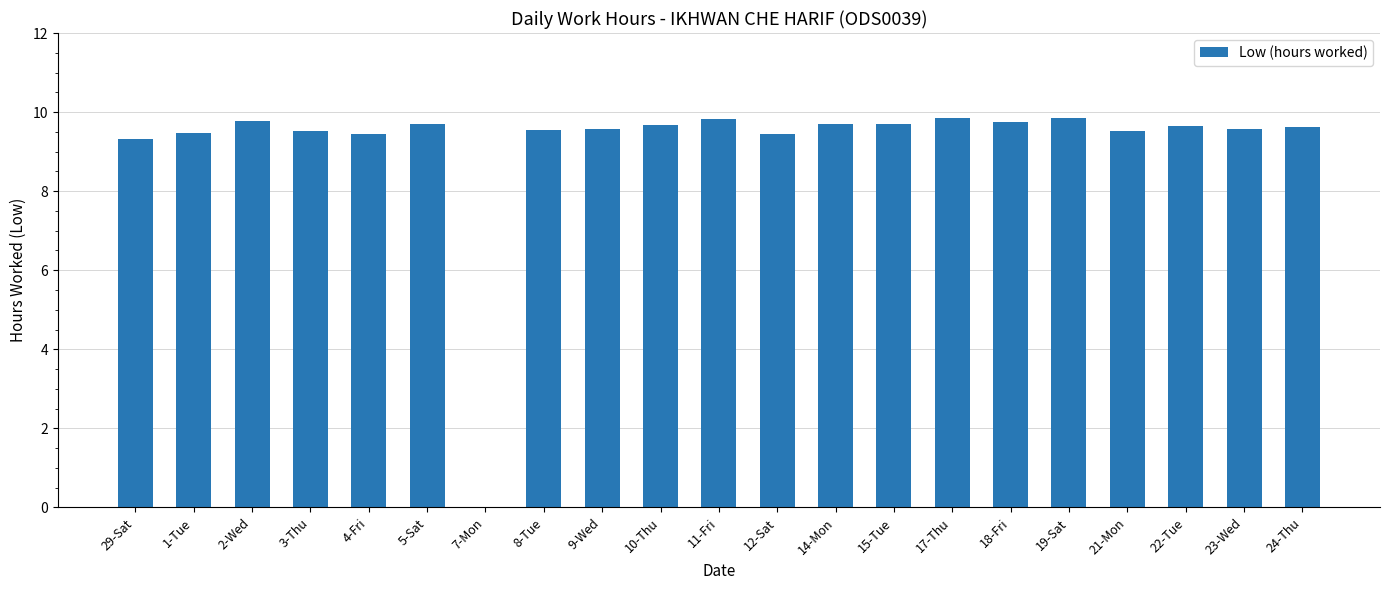

What is the sum of the values at 29-Sat and 10-Thu?

19.0